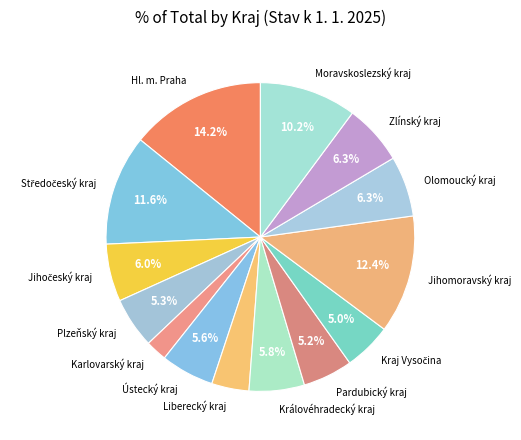

Is the sum of Jihomoravský kraj and Zlínský kraj greater than half?

No